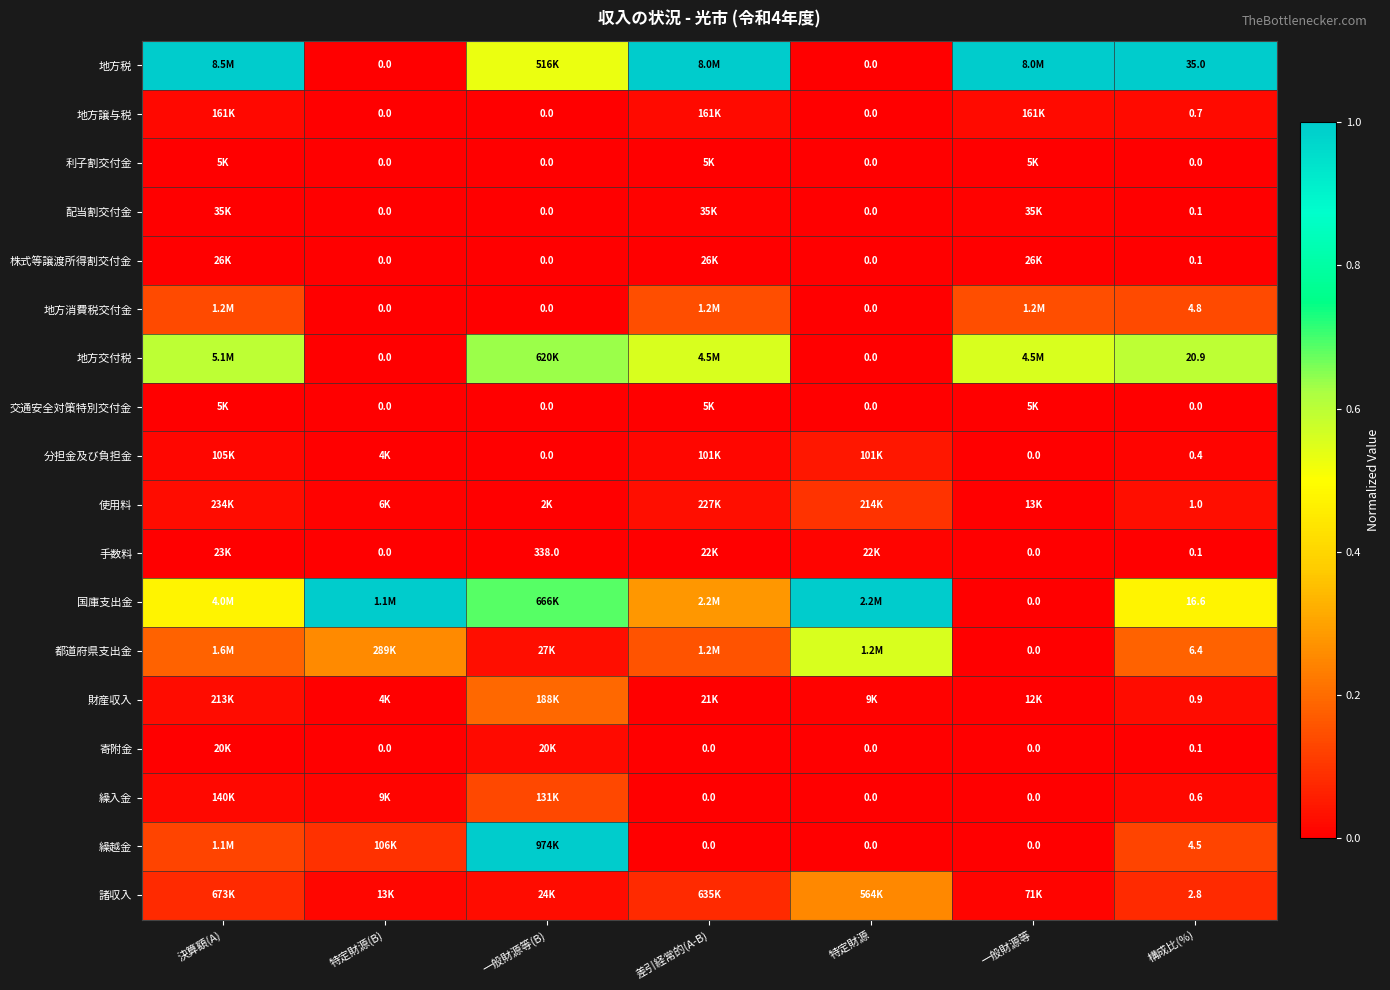

Is the value of 繰入金 at 差引経常的(A-B) greater than the value of 使用料 at 特定財源(B)?

No